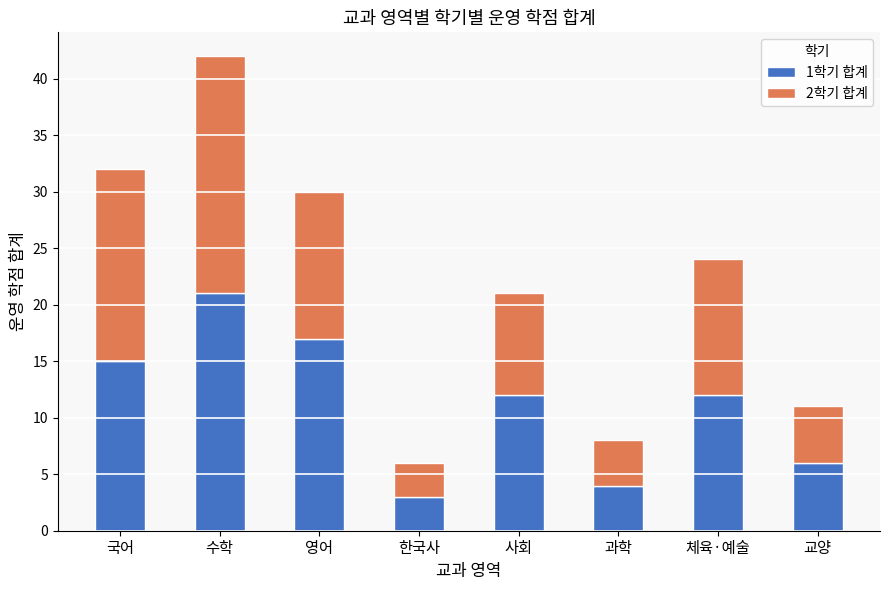

How many bars are there in total?

8